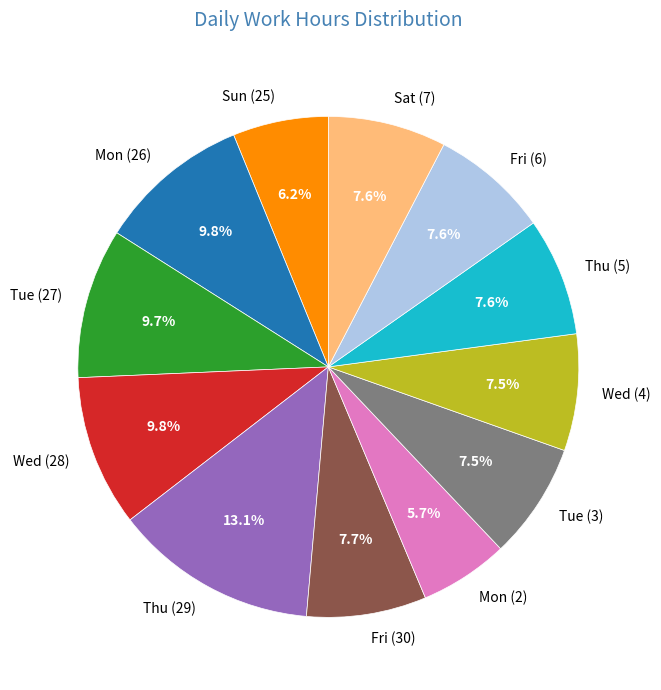

What percentage is the Thu (5) slice, to the nearest percent?

8%